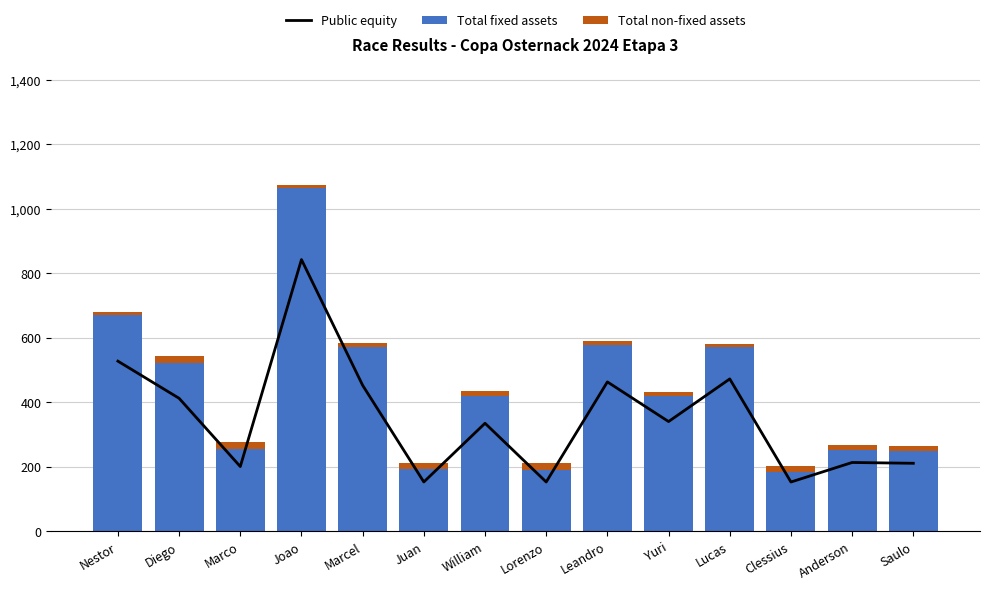

At which label does Total non-fixed assets reach its minimum?

Joao